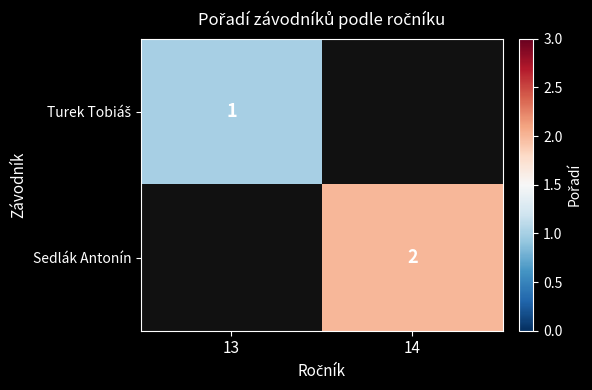

Between 14 and 13, which is larger?

13